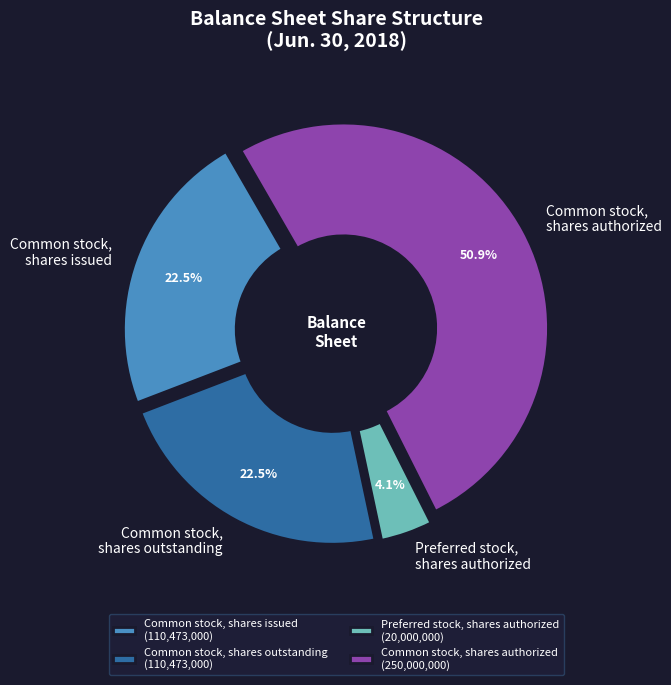

To the nearest percent, what is the difference between the Common stock, shares authorized and Common stock, shares issued slice percentages?

28%